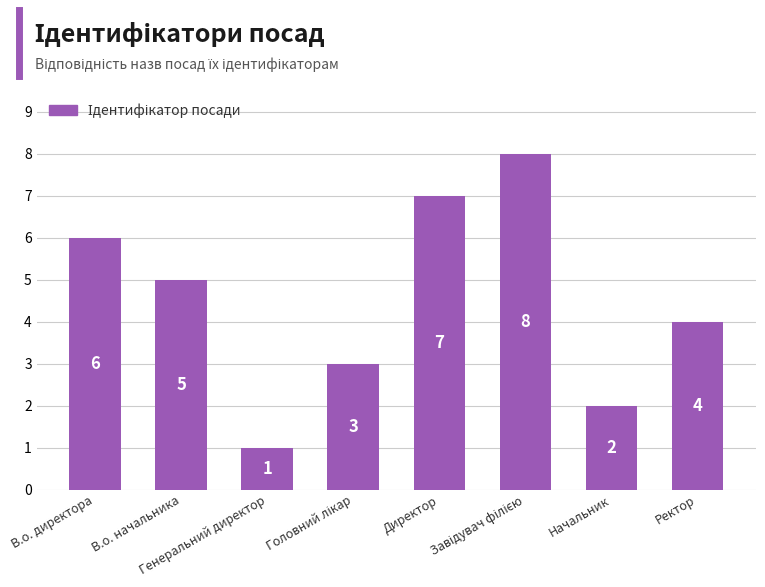

What is the change in value from Генеральний директор to Начальник?

+1